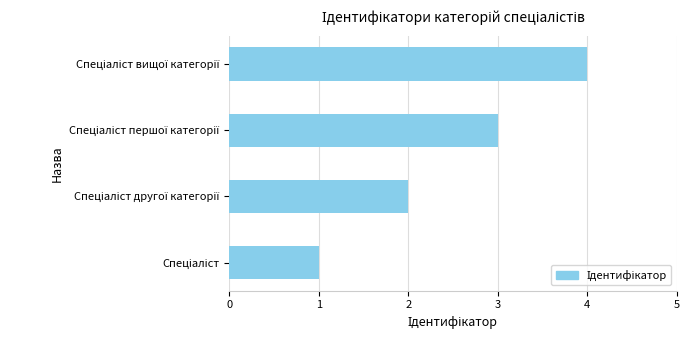

What is the greatest value displayed?

4